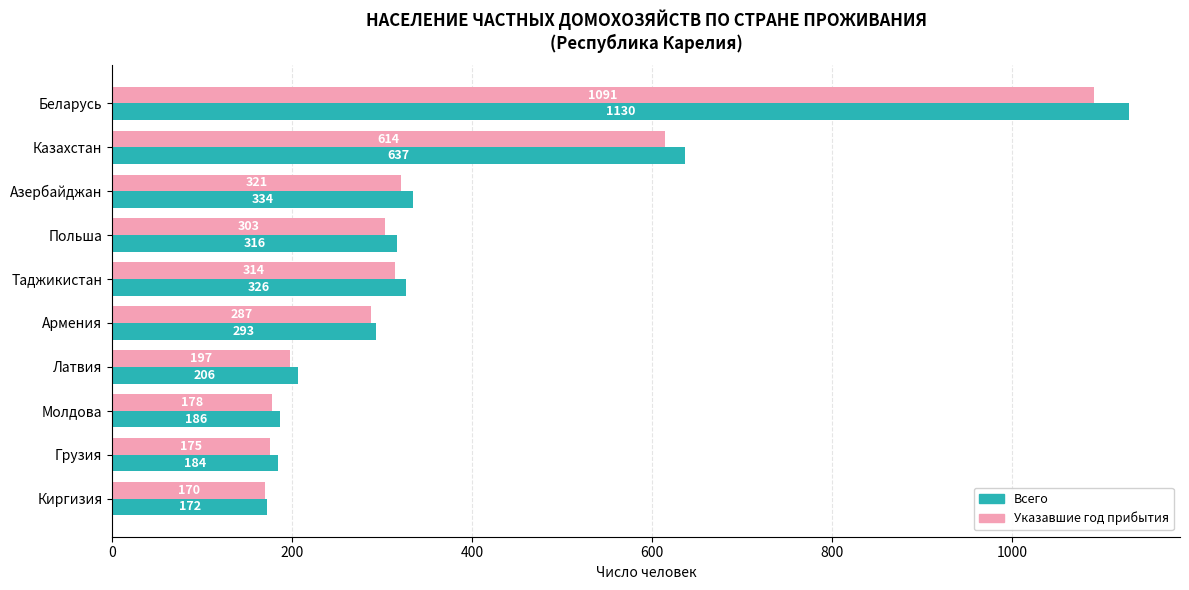

How many data points in Указавшие год прибытия are less than 303?

5